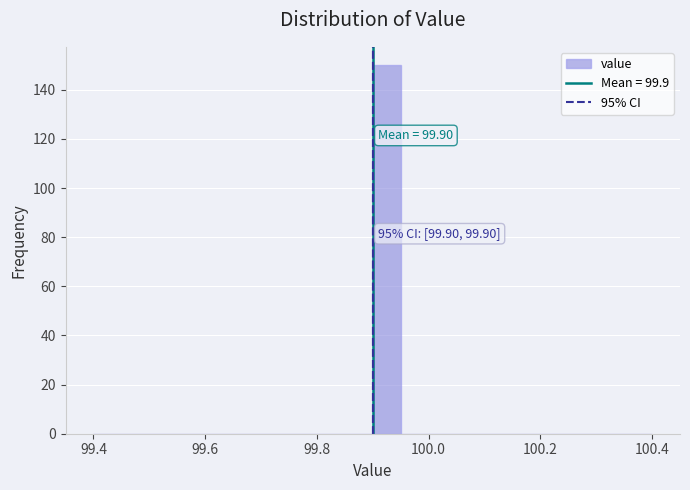

Around what value on the x-axis is the tallest bar? Give the approximate position of its centre, as read against the axis.

99.92